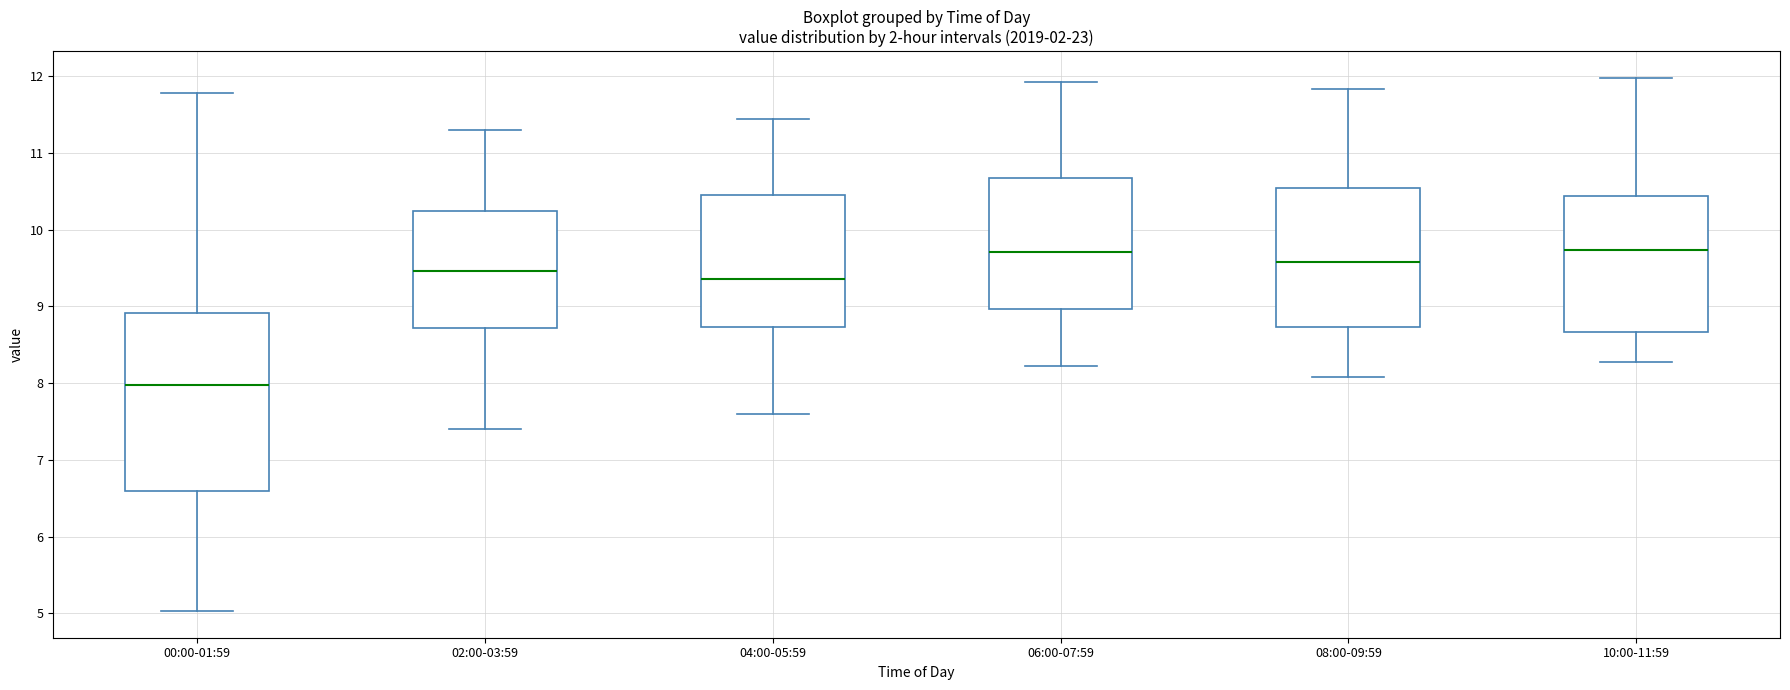

Which box has the lowest median line?

00:00-01:59